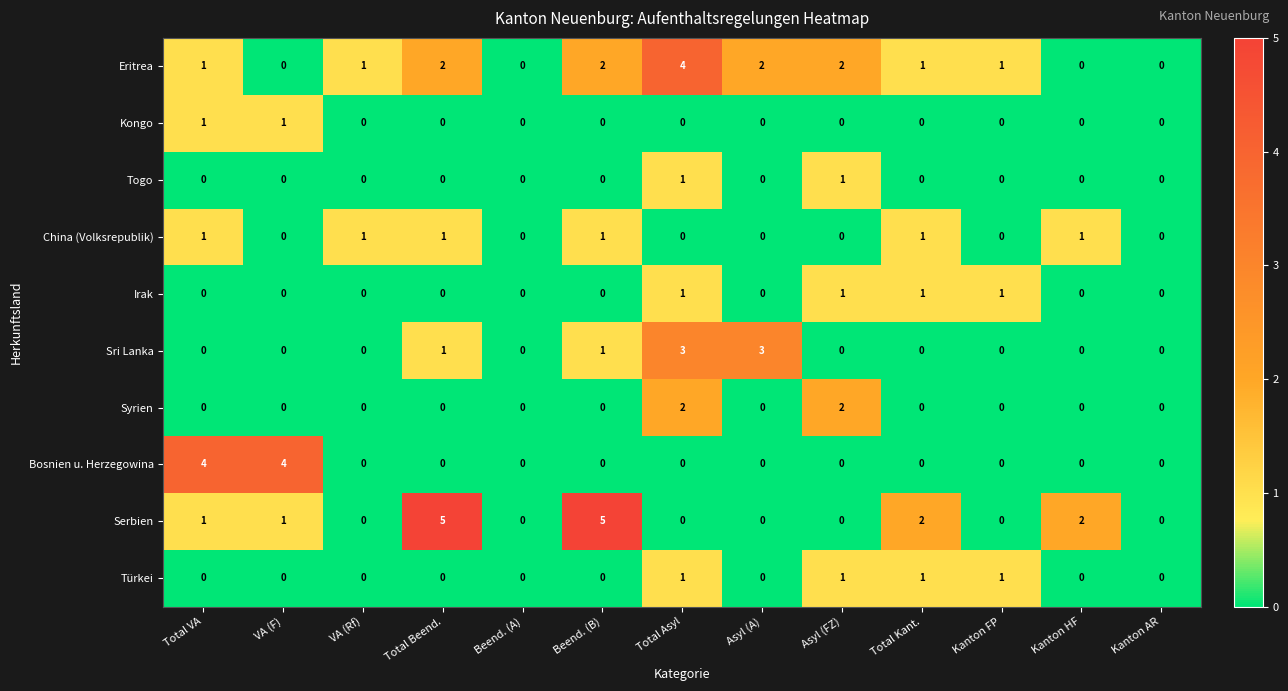

Count the Bosnien u. Herzegowina values in the range 0 to 1.

11